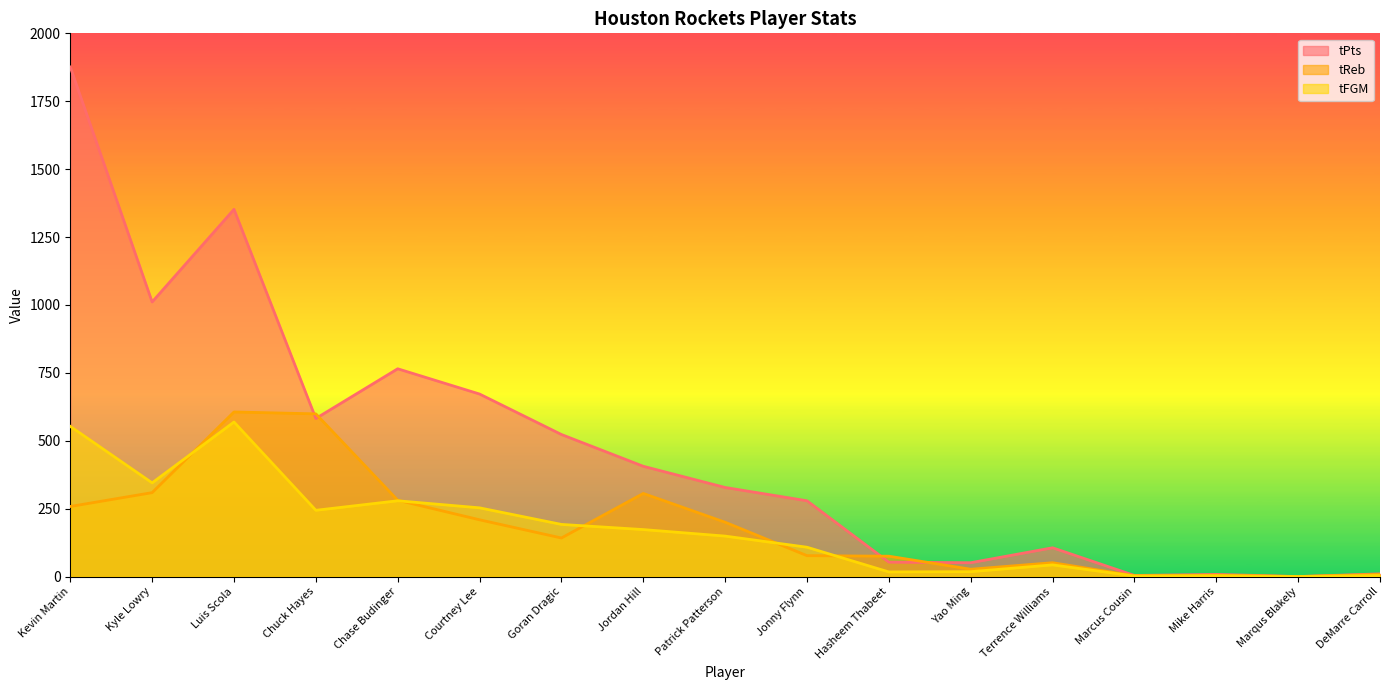

What are all the series names shown in the legend?

tPts, tReb, tFGM